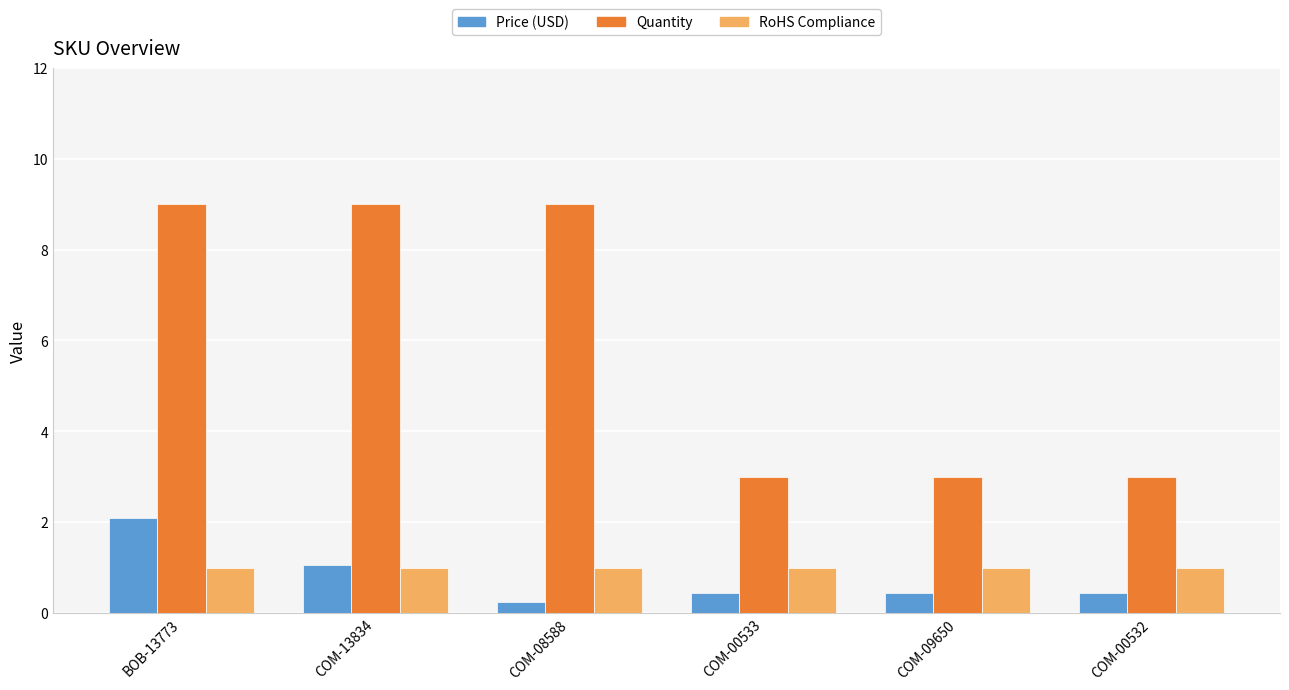

At which category does the chart reach its minimum across all series?

COM-08588